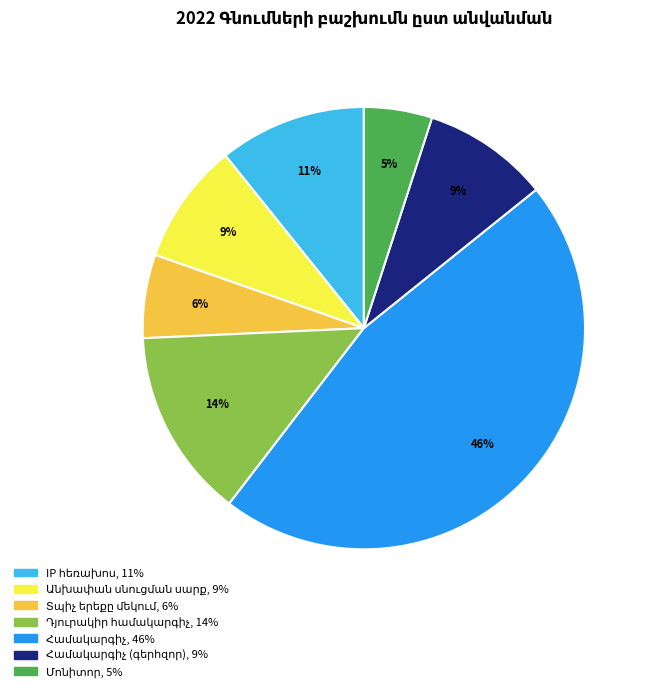

To the nearest percent, what is the difference between the largest and smallest slice percentages?

41%